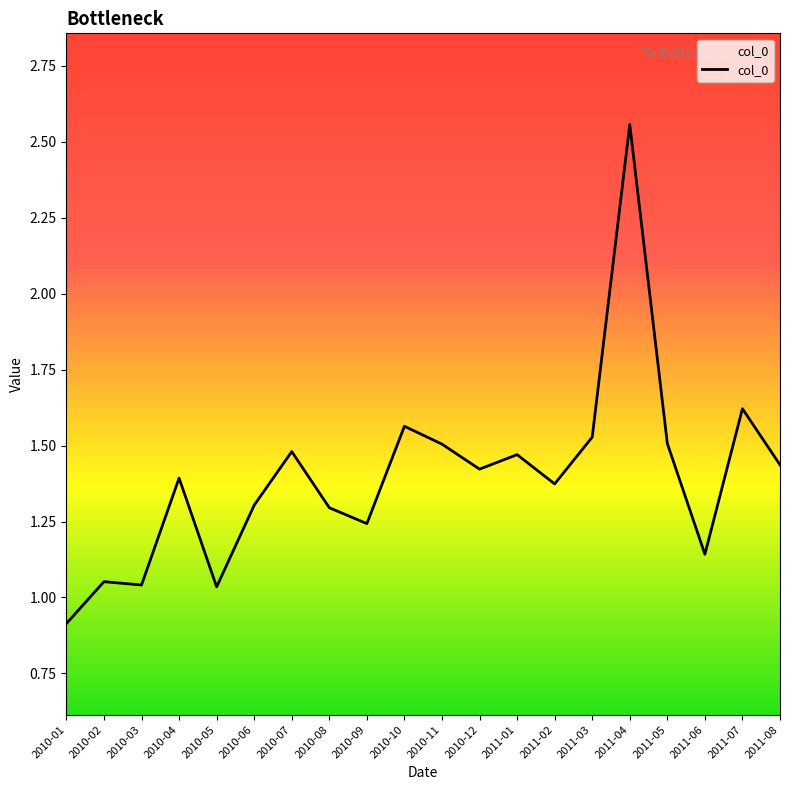

The chart shows a value of 0.5 at 2010-07. True or false?

False